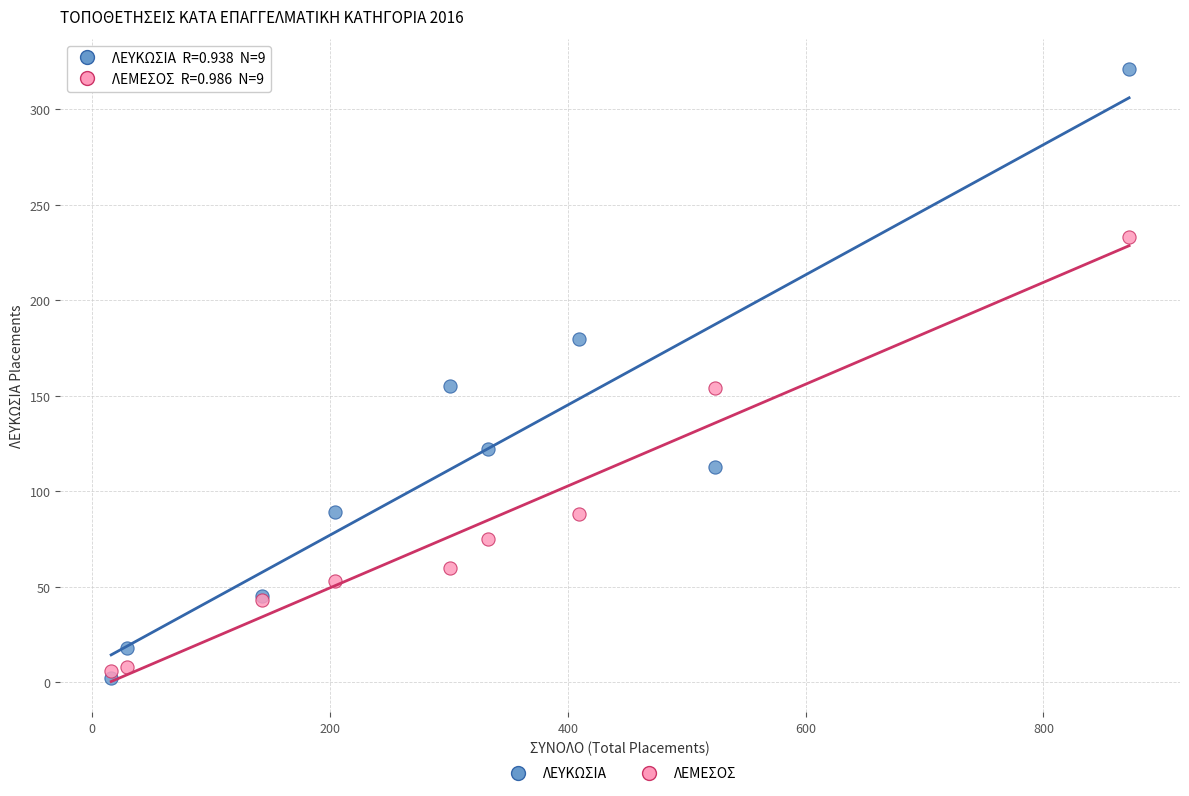

Which series reaches the maximum Y coordinate?

ΛΕΥΚΩΣΙΑ